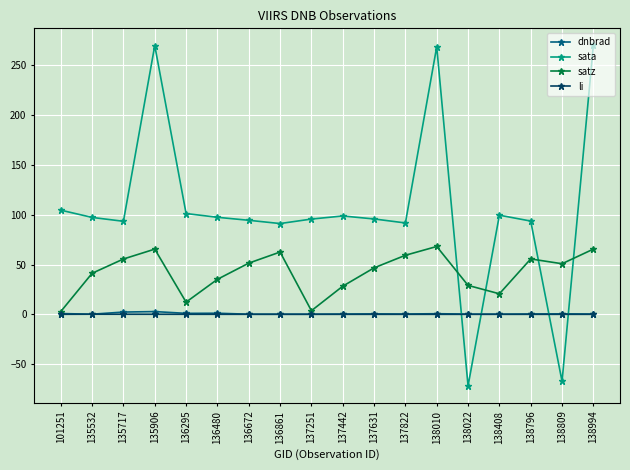

What is the highest value of the li series?

0.1